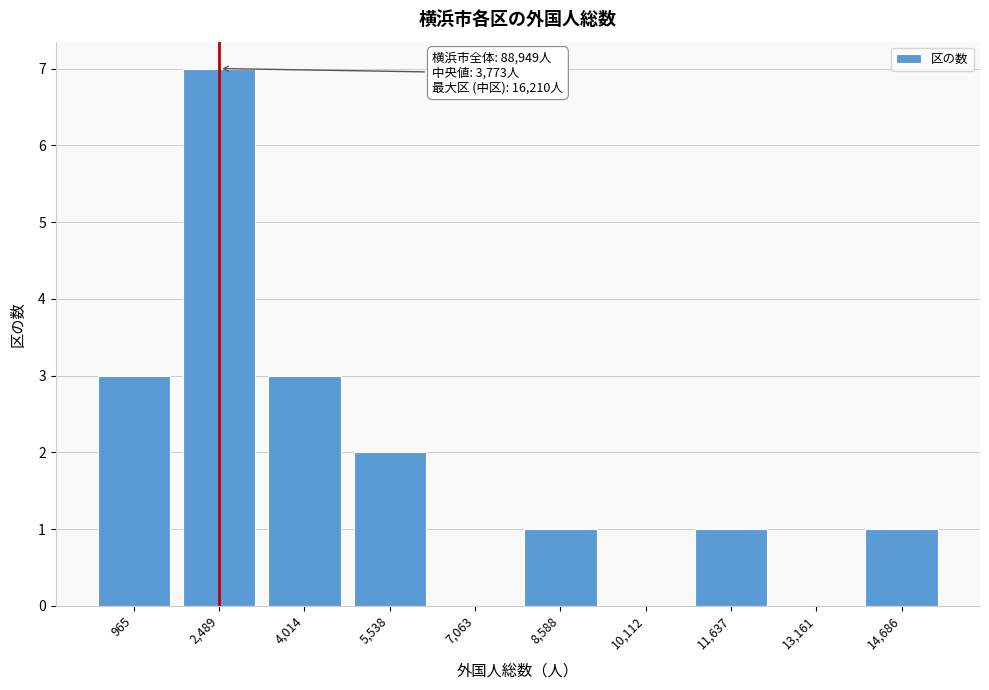

Reading right to left, transcribe all the data shown in this chart.

14,686=1	13,161=0	11,637=1	10,112=0	8,588=1	7,063=0	5,538=2	4,014=3	2,489=7	965=3